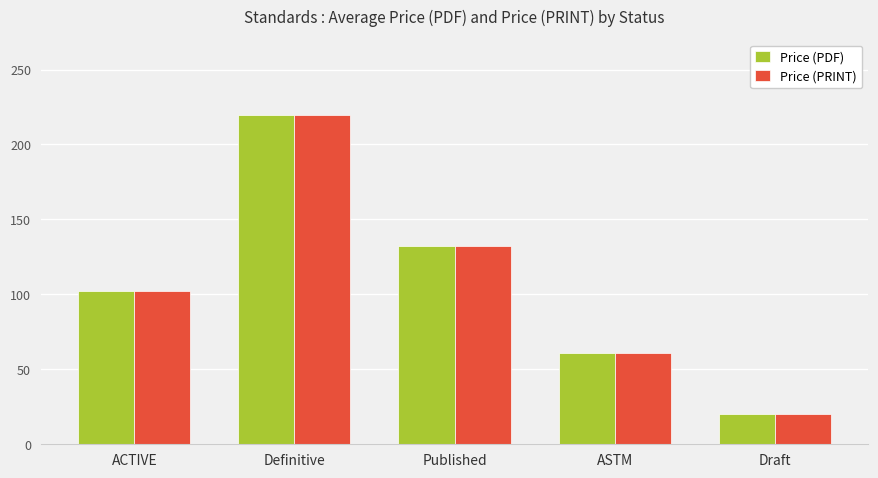

What are all the series names shown in the legend?

Price (PDF), Price (PRINT)